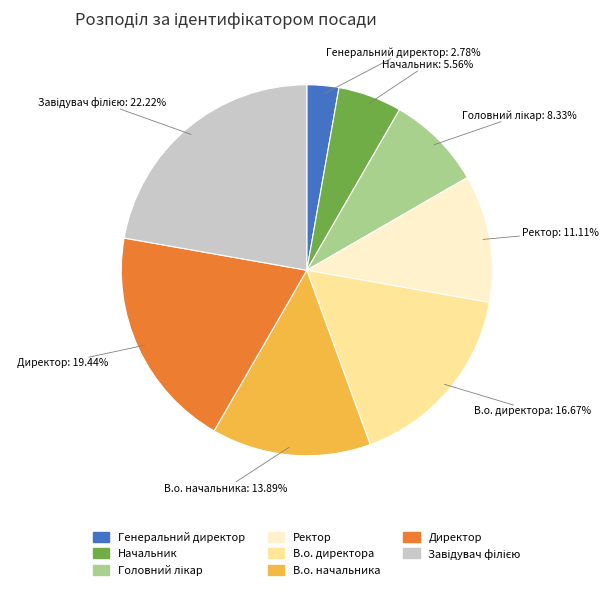

What is the ratio of the value at Начальник to the value at Генеральний директор?

2.0